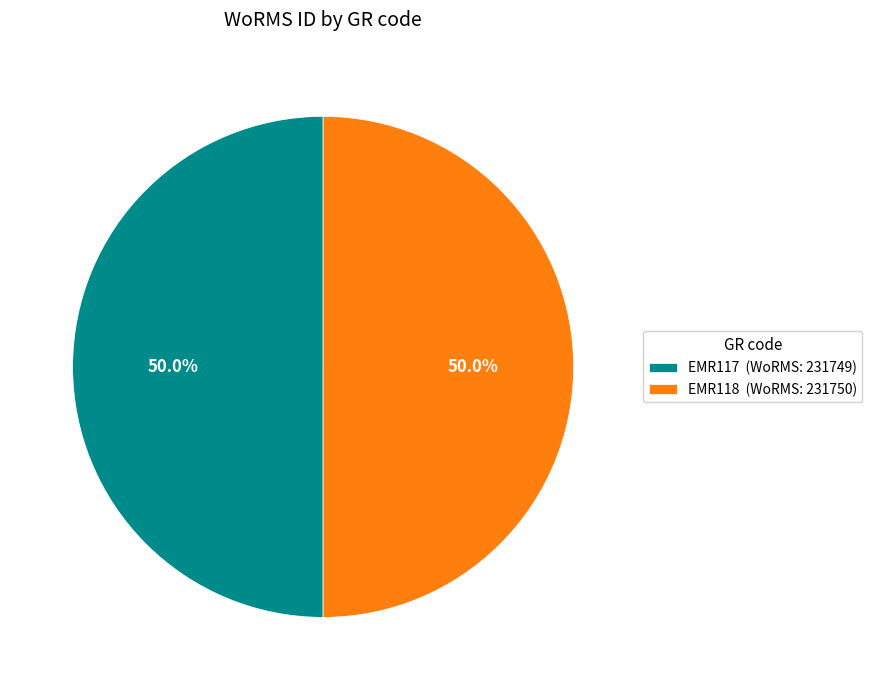

How many slices are in this pie chart?

2